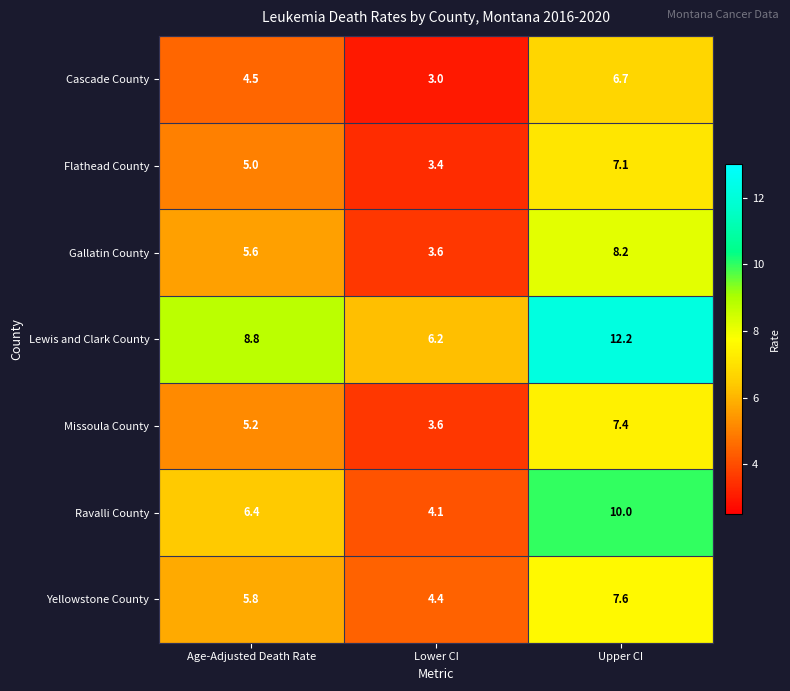

Which series has the largest total across all categories?

Lewis and Clark County